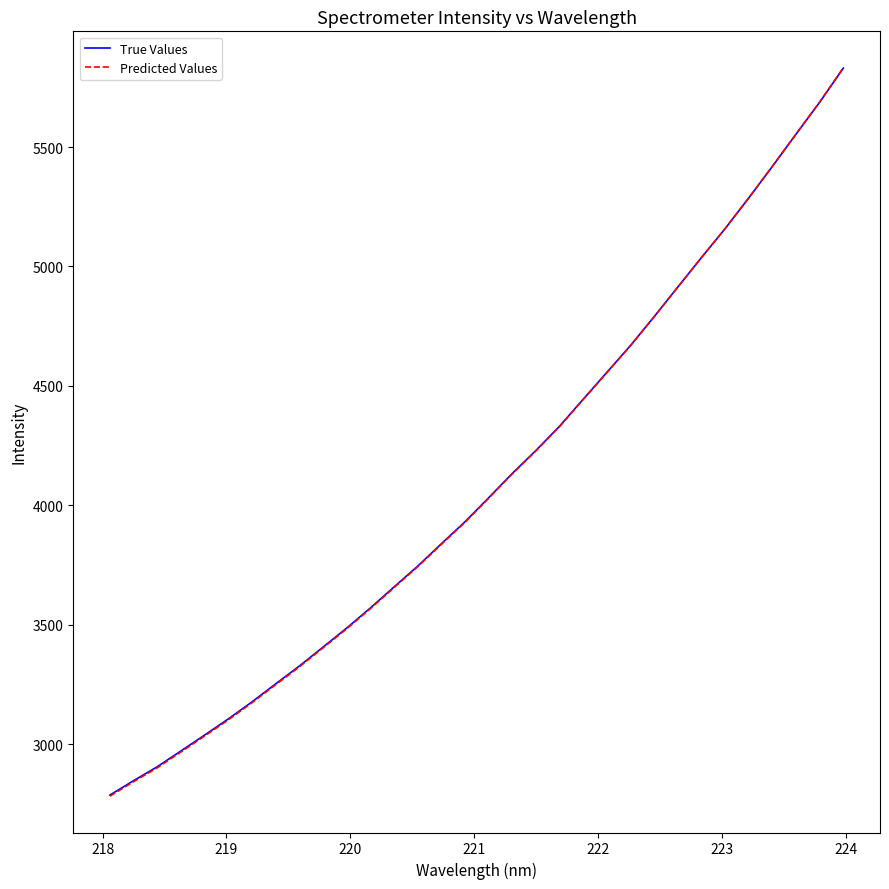

True or false: True Values has more than 1 interior local peaks.

False